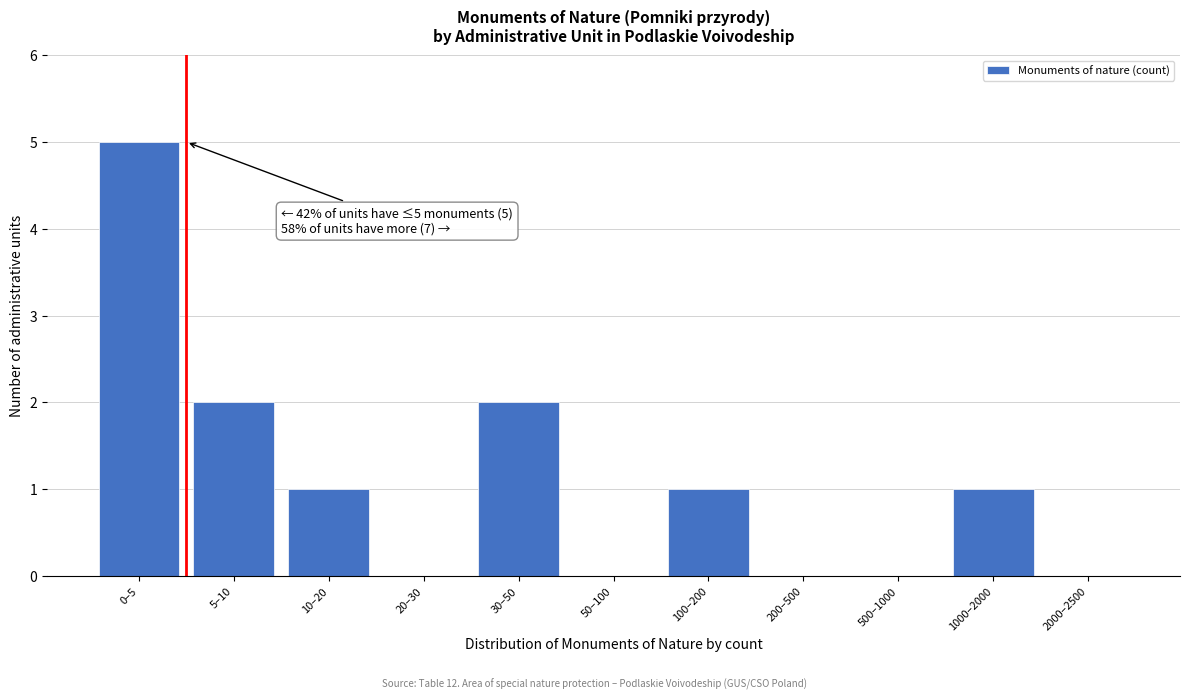

Reading left to right, transcribe all the data shown in this chart.

0–5=5	5–10=2	10–20=1	20–30=0	30–50=2	50–100=0	100–200=1	200–500=0	500–1000=0	1000–2000=1	2000–2500=0